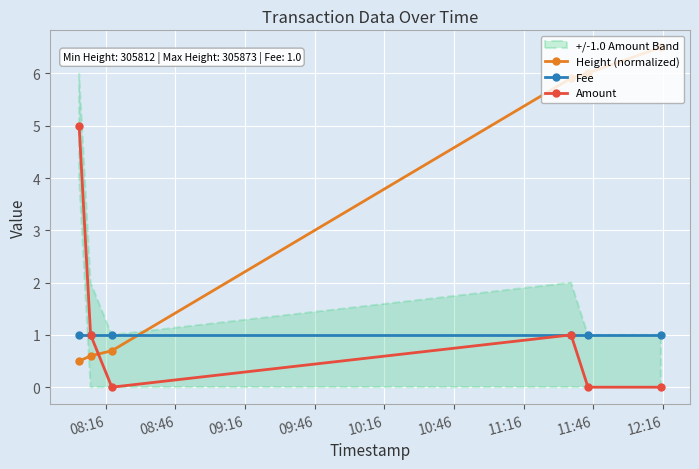

How many interior local peaks does the Amount series have?

1